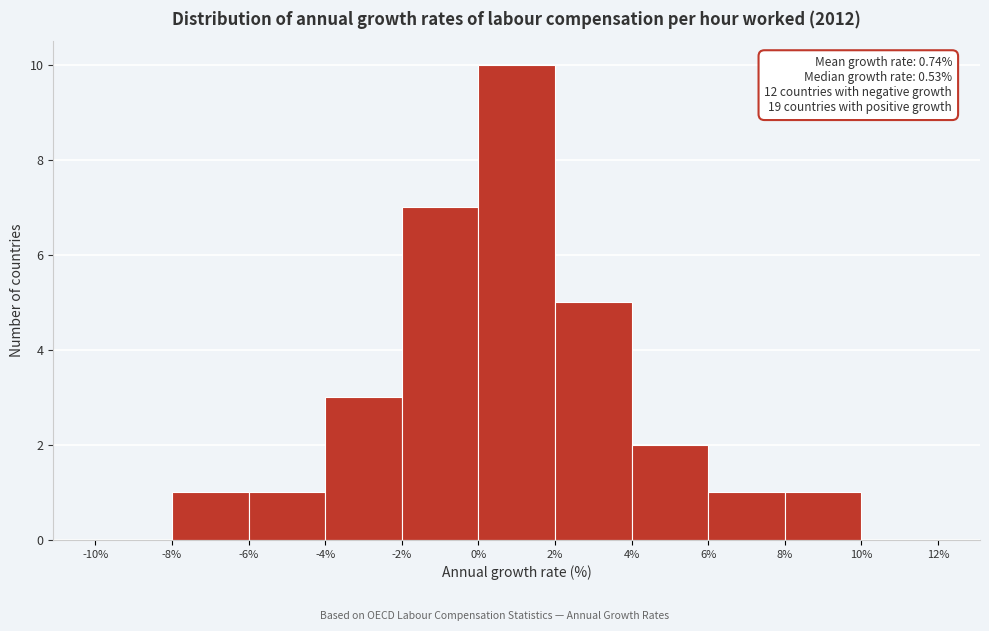

Which range on the x-axis has the tallest bar?

0% to 2%